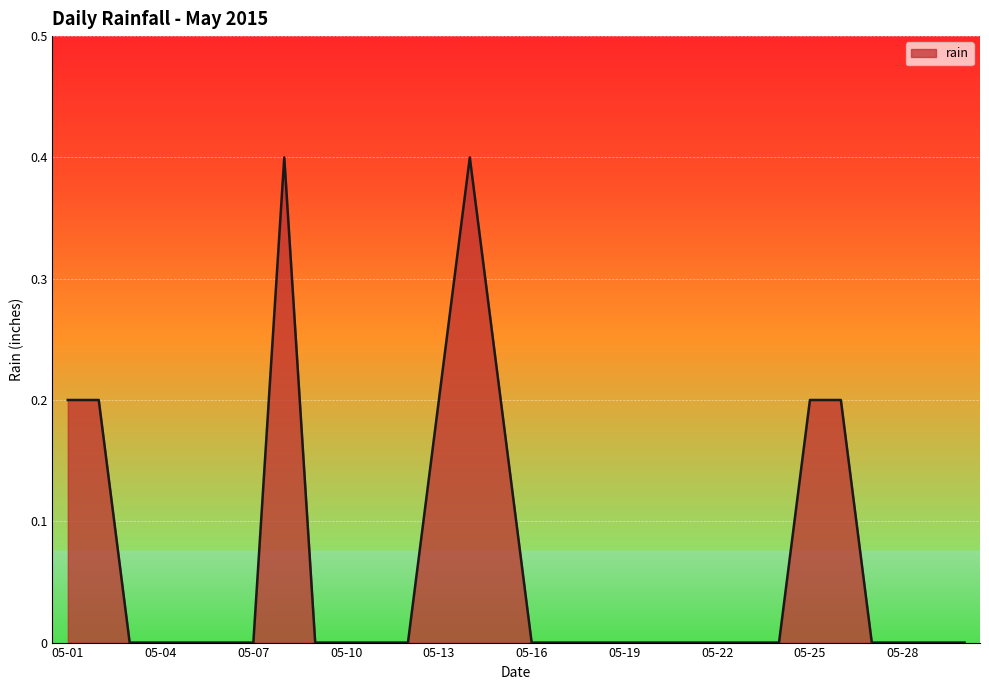

What is the difference between the maximum and minimum values?

0.4